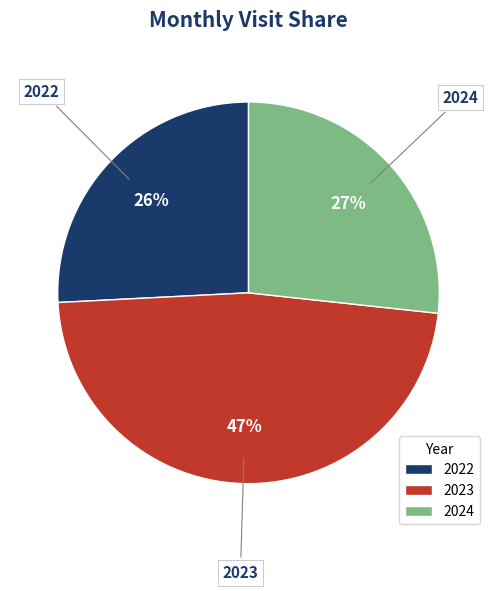

Count the number of slices in the pie.

3